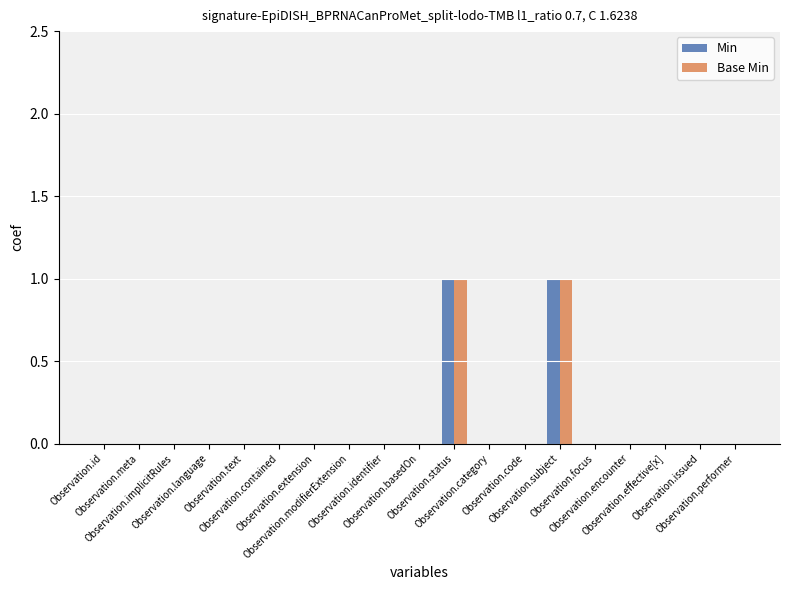

Reading right to left, what are all the values shown in this chart?

Min: Observation.performer=0	Observation.issued=0	Observation.effective[x]=0	Observation.encounter=0	Observation.focus=0	Observation.subject=1	Observation.code=0	Observation.category=0	Observation.status=1	Observation.basedOn=0	Observation.identifier=0	Observation.modifierExtension=0	Observation.extension=0	Observation.contained=0	Observation.text=0	Observation.language=0	Observation.implicitRules=0	Observation.meta=0	Observation.id=0
Base Min: Observation.performer=0	Observation.issued=0	Observation.effective[x]=0	Observation.encounter=0	Observation.focus=0	Observation.subject=1	Observation.code=0	Observation.category=0	Observation.status=1	Observation.basedOn=0	Observation.identifier=0	Observation.modifierExtension=0	Observation.extension=0	Observation.contained=0	Observation.text=0	Observation.language=0	Observation.implicitRules=0	Observation.meta=0	Observation.id=0